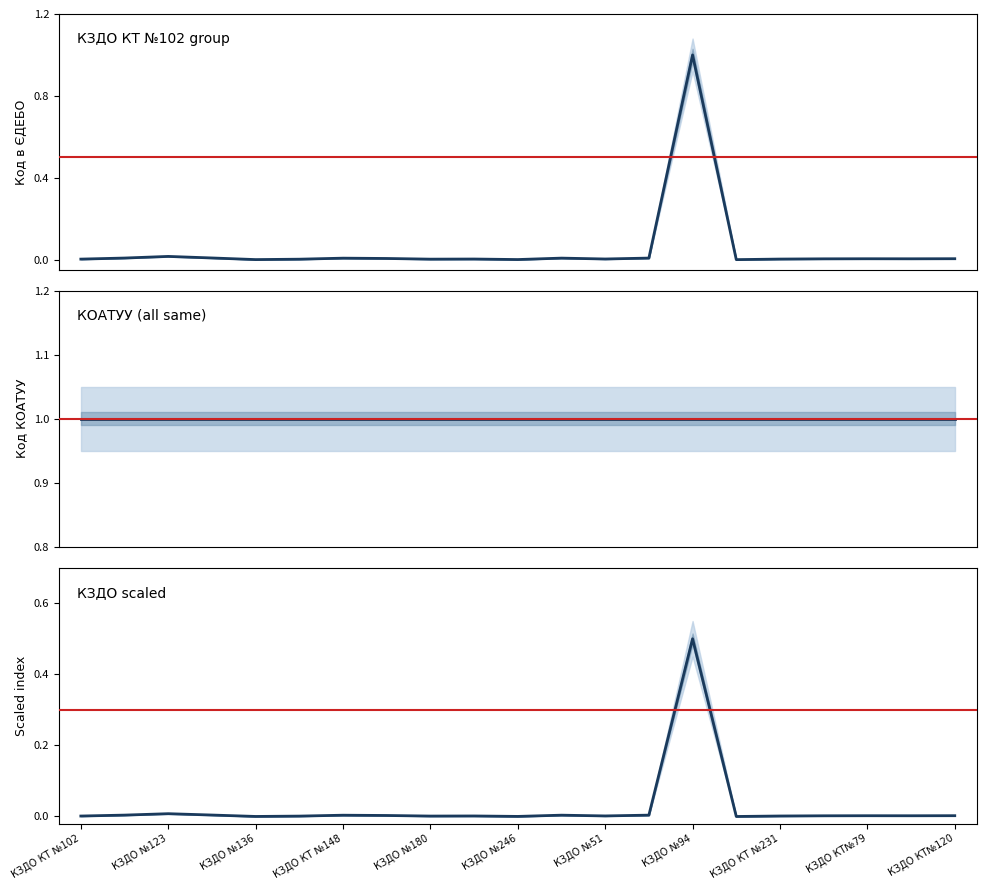

What is the maximum value shown in the chart?

1.0